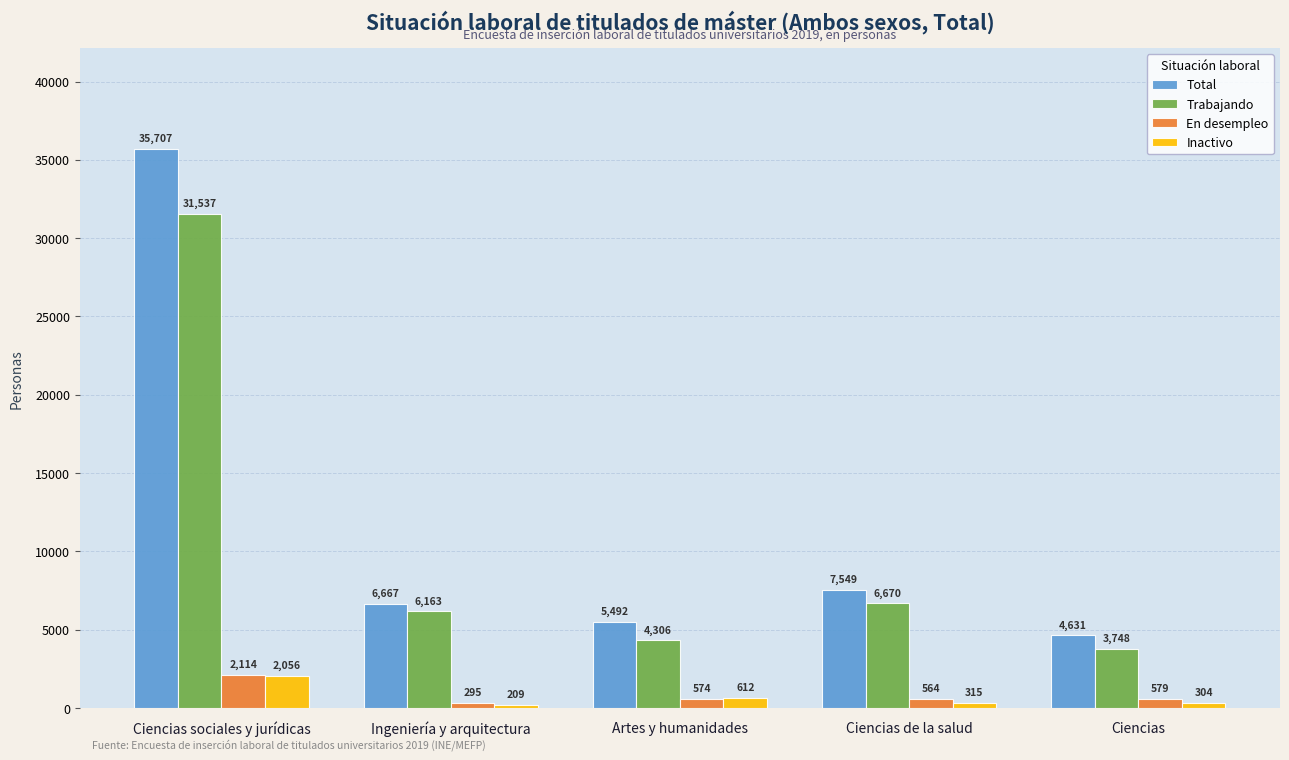

What is the sum of the Inactivo values at Ciencias sociales y jurídicas and Ingeniería y arquitectura?

2265